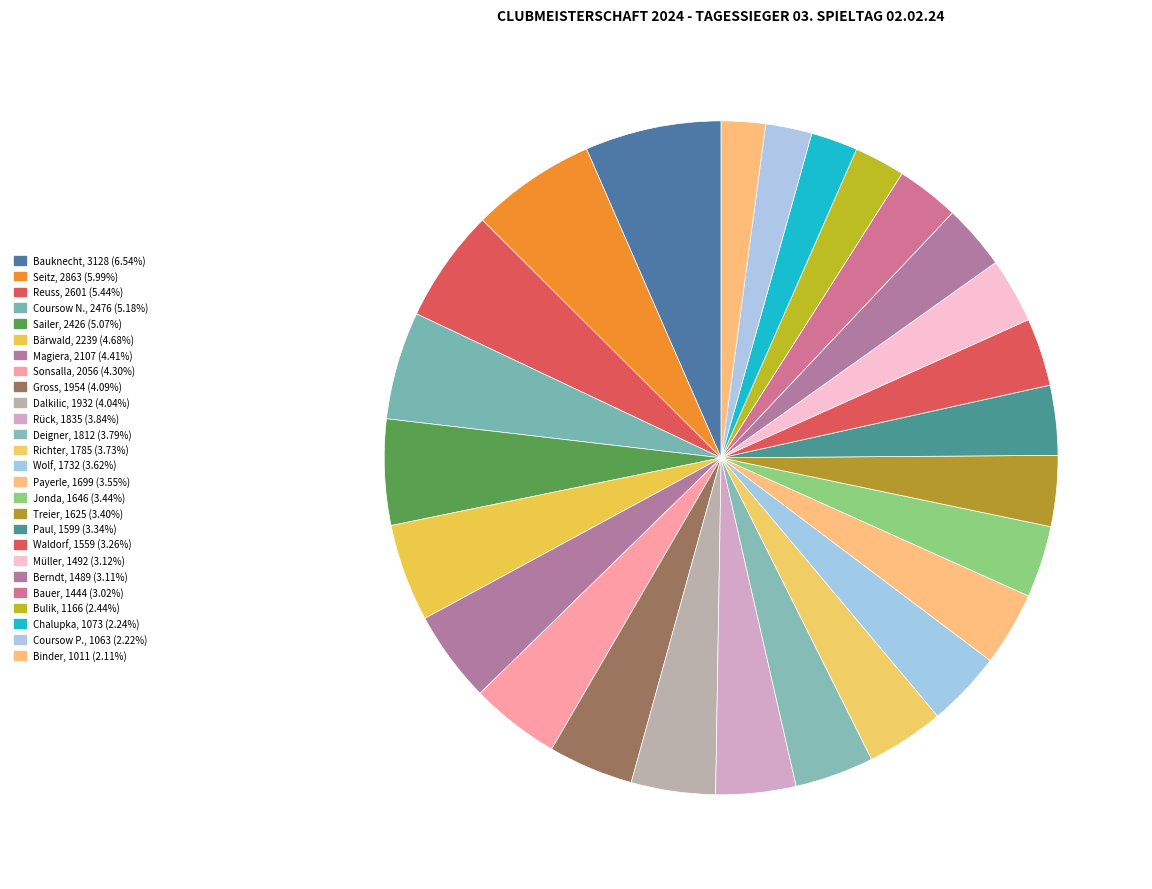

How many slices are in this pie chart?

26